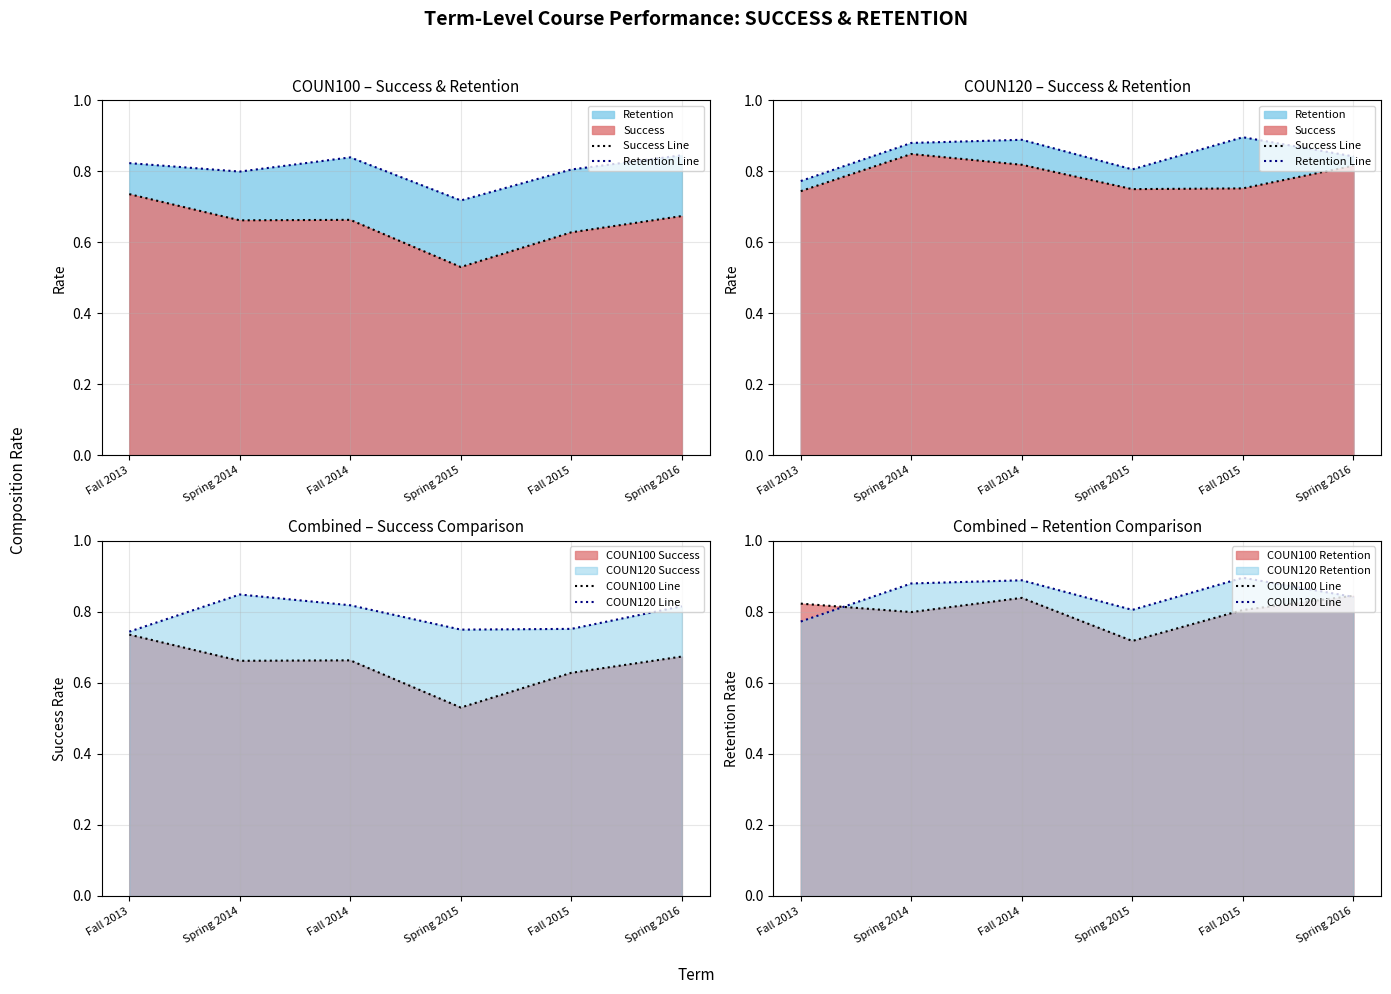

Is it true that COUN120 Line equals 0.8 at Spring 2016?

True